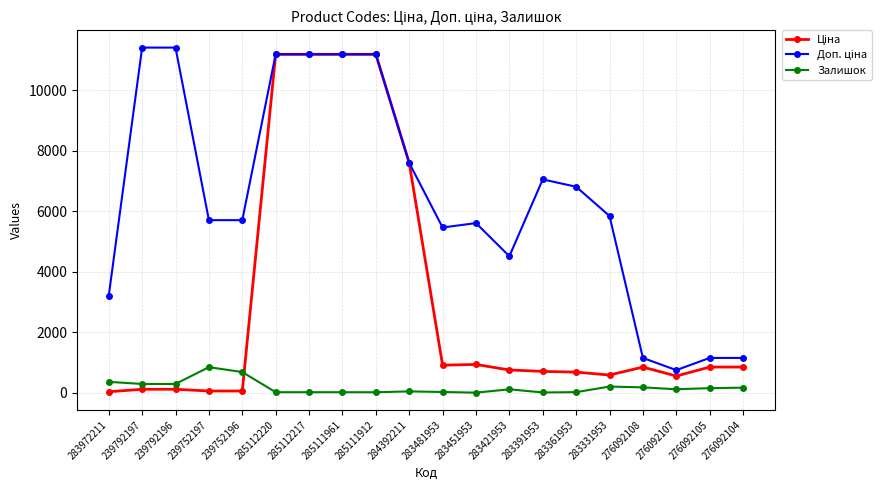

True or false: Залишок has more than 2 interior local peaks.

True